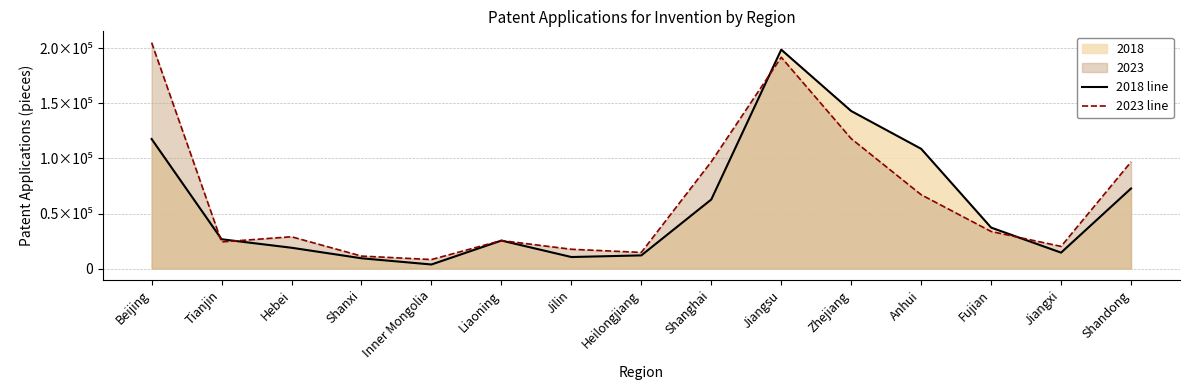

True or false: 2018 line has more than 2 interior local peaks.

False